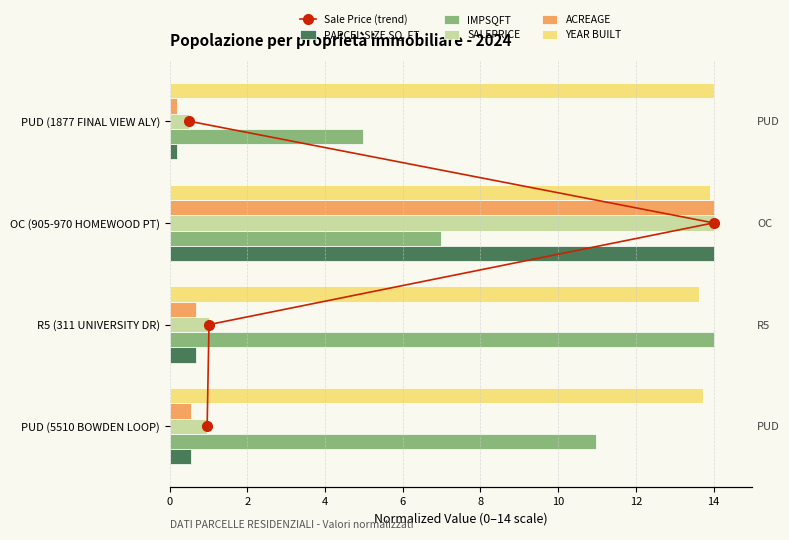

Count the number of categories in the chart.

4